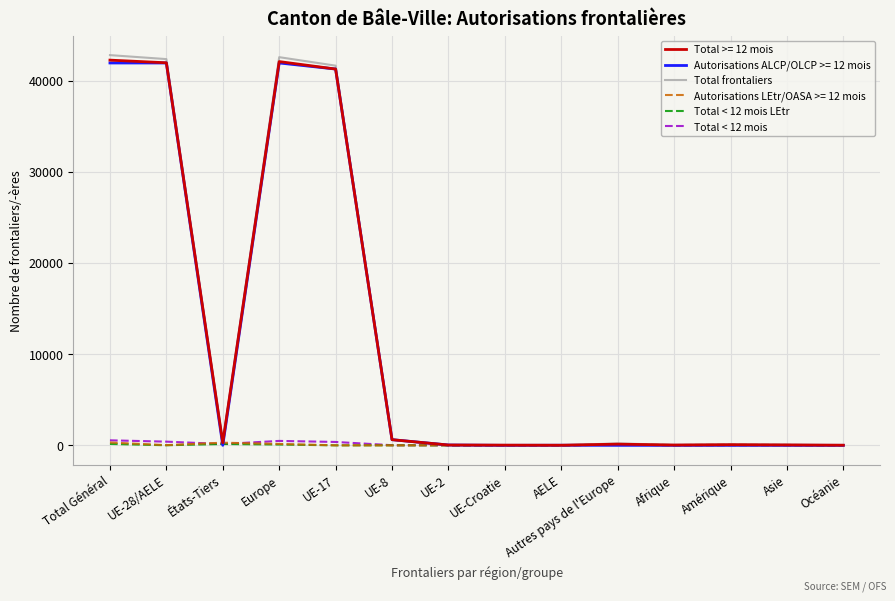

At which category is the sum across all series the highest?

Total Général